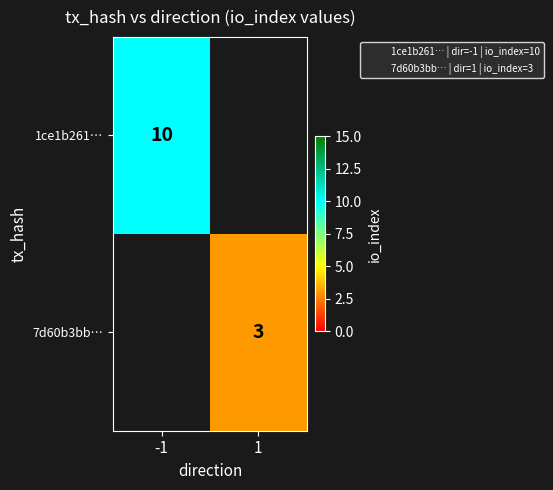

Is the value of 7d60b3bb… at -1 greater than the value of 1ce1b261… at 1?

No